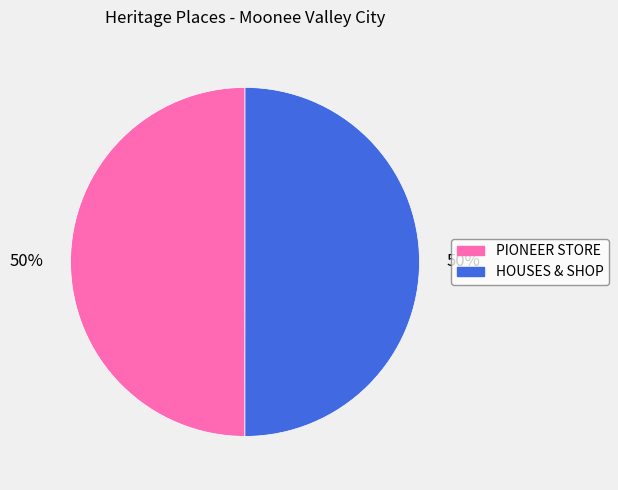

What percentage is the HOUSES & SHOP slice, to the nearest percent?

50%